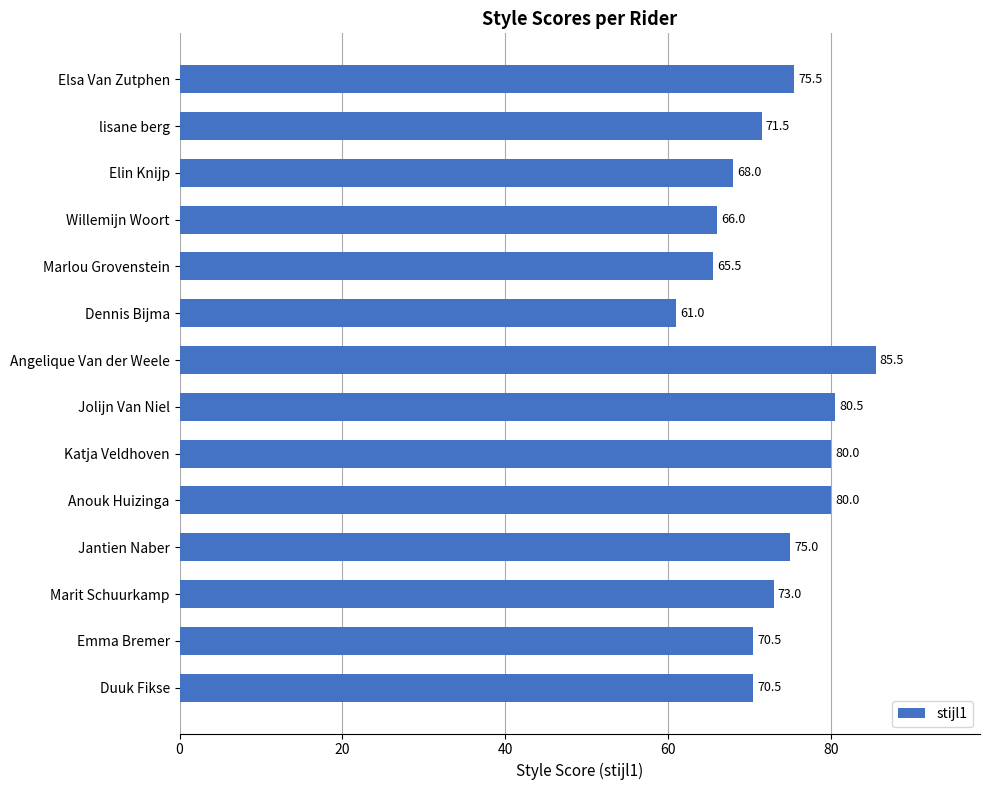

What is the difference between the values at Marlou Grovenstein and Angelique Van der Weele?

20.0